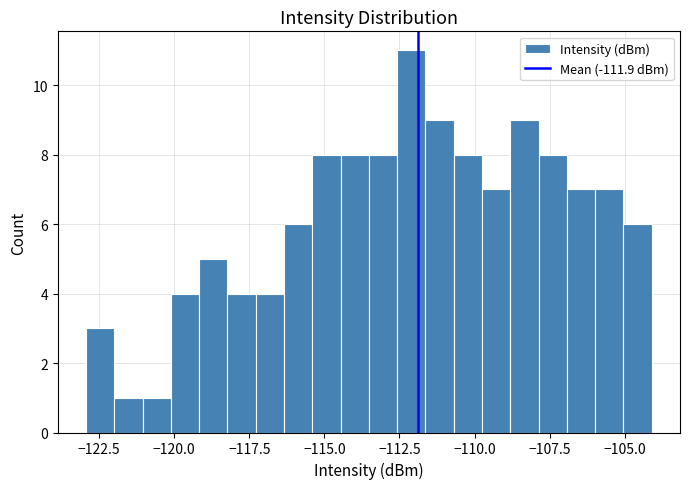

Read against the x-axis, roughly where is the centre of the tallest bar?

-112.0